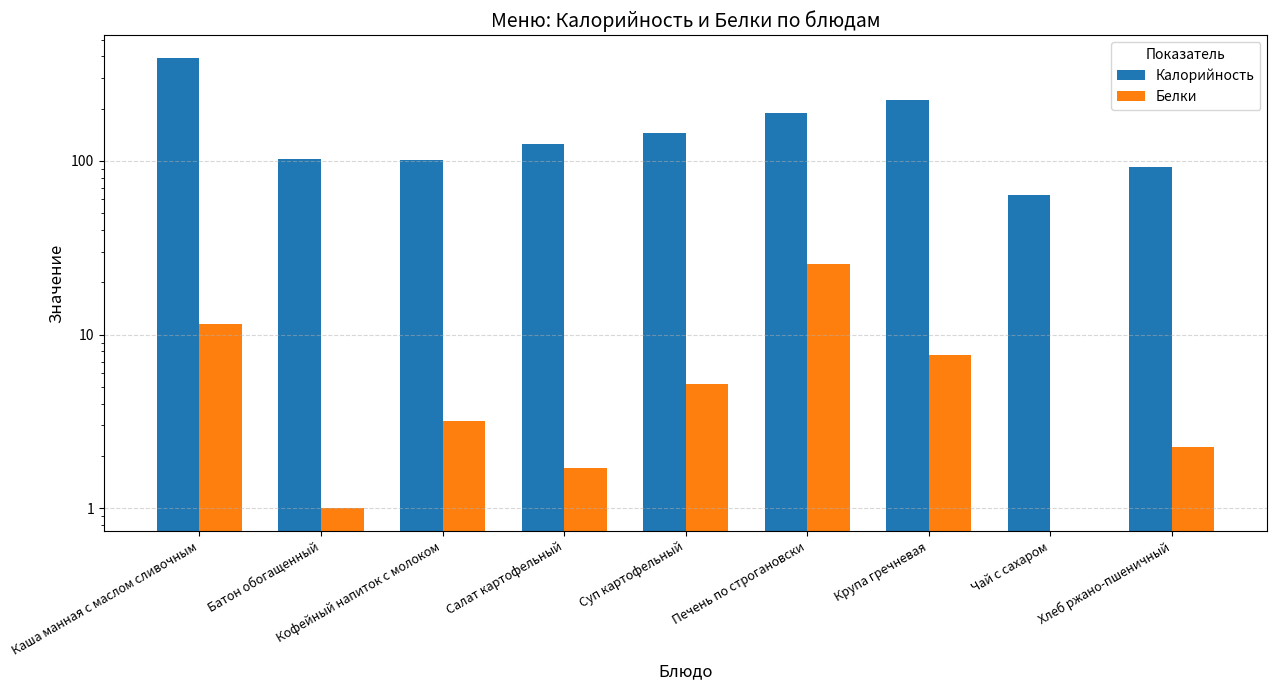

Reading right to left, what are all the values shown in this chart?

Калорийность: Хлеб ржано-пшеничный=92.8	Чай с сахаром=63.8	Крупа гречневая=225.0	Печень по строгановски=189.3	Суп картофельный=144.6	Салат картофельный=125.7	Кофейный напиток с молоком=100.6	Батон обогащенный=102.0	Каша манная с маслом сливочным=393.3
Белки: Хлеб ржано-пшеничный=2.2	Чай с сахаром=0.0	Крупа гречневая=7.6	Печень по строгановски=25.4	Суп картофельный=5.2	Салат картофельный=1.7	Кофейный напиток с молоком=3.2	Батон обогащенный=1.0	Каша манная с маслом сливочным=11.5